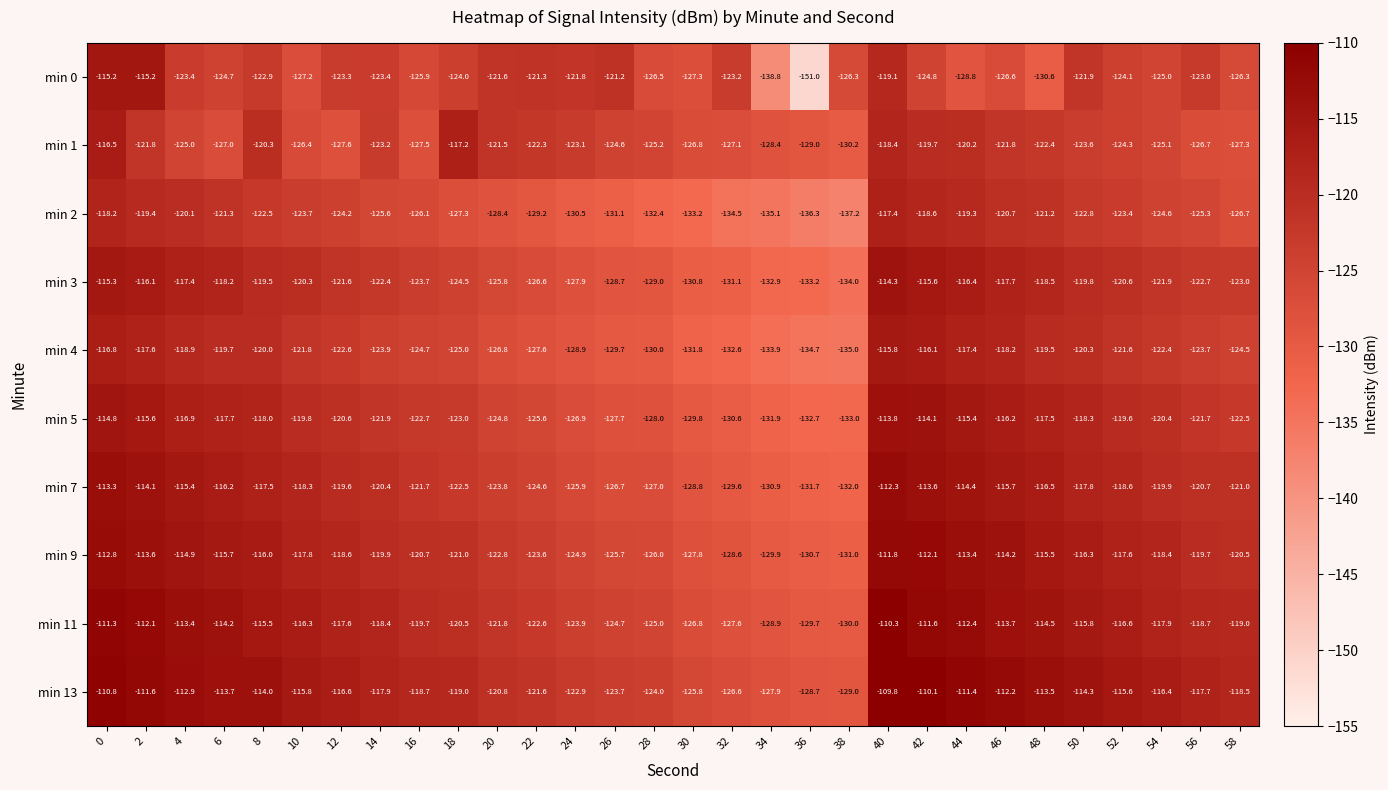

What is the smallest value displayed?

-151.0